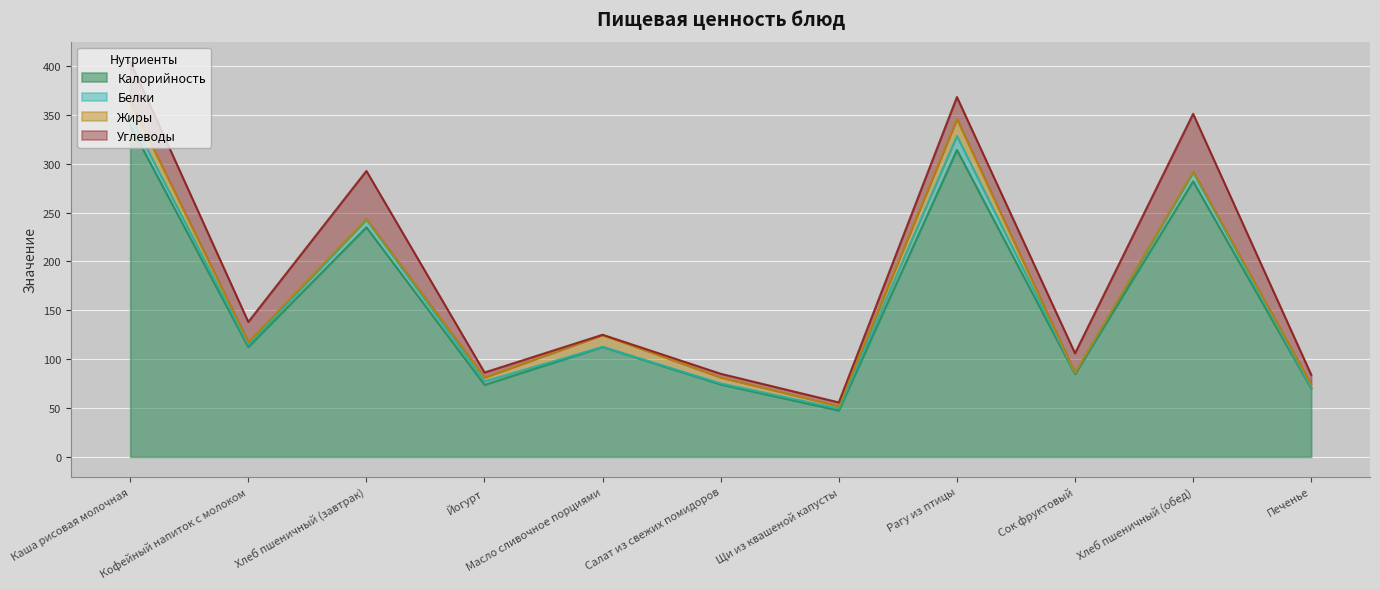

What is the label of the 1st point from the left?

Каша рисовая молочная